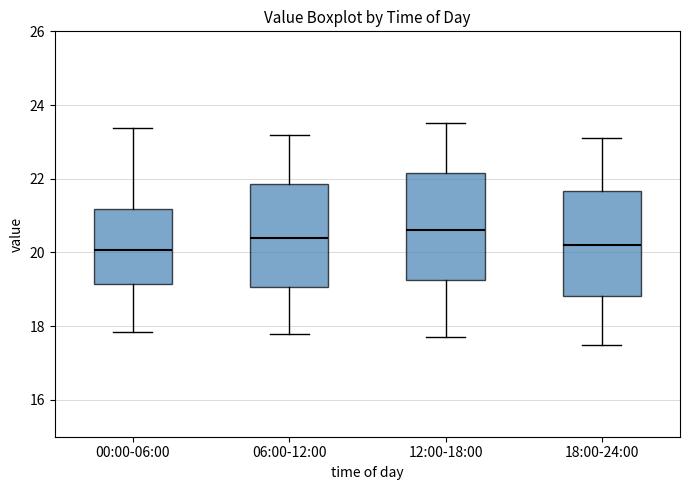

Reading left to right, transcribe this box plot: for each box, give where its median line is, the range the box spans, and where its two whiskers end, as read against the y-axis. The values are not printed on the chart, so give them approximately, as read against the axis.

00:00-06:00: median 20.0, box 19.2 to 21.2, whiskers 17.8 to 23.4
06:00-12:00: median 20.4, box 19.0 to 21.8, whiskers 17.8 to 23.2
12:00-18:00: median 20.6, box 19.2 to 22.2, whiskers 17.8 to 23.6
18:00-24:00: median 20.2, box 18.8 to 21.6, whiskers 17.6 to 23.2